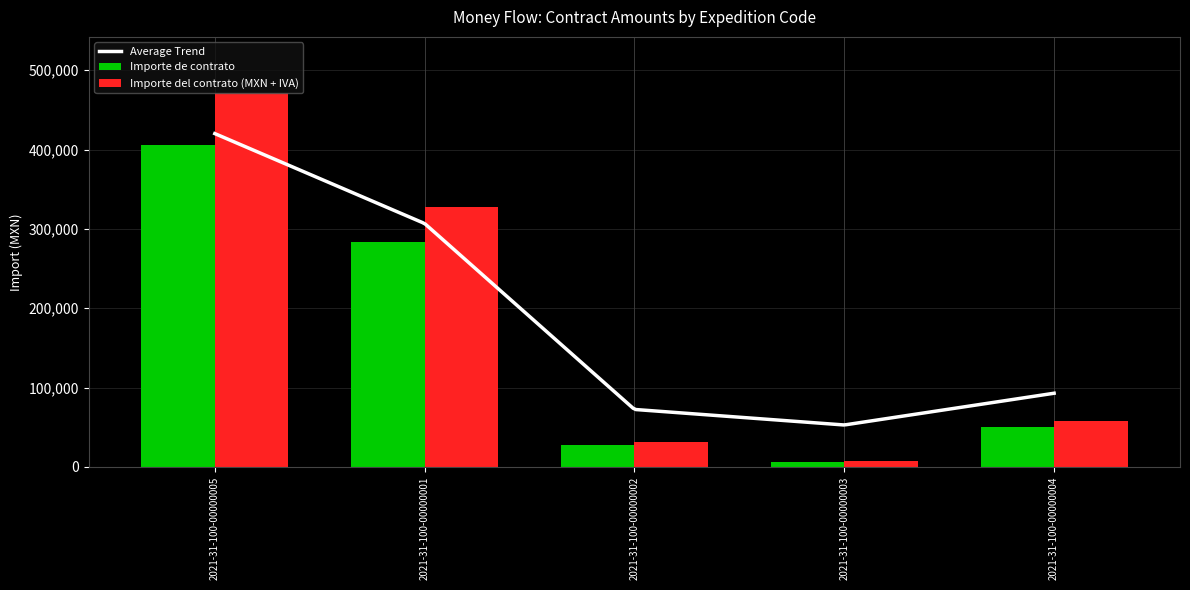

Does the chart contain any negative values?

No